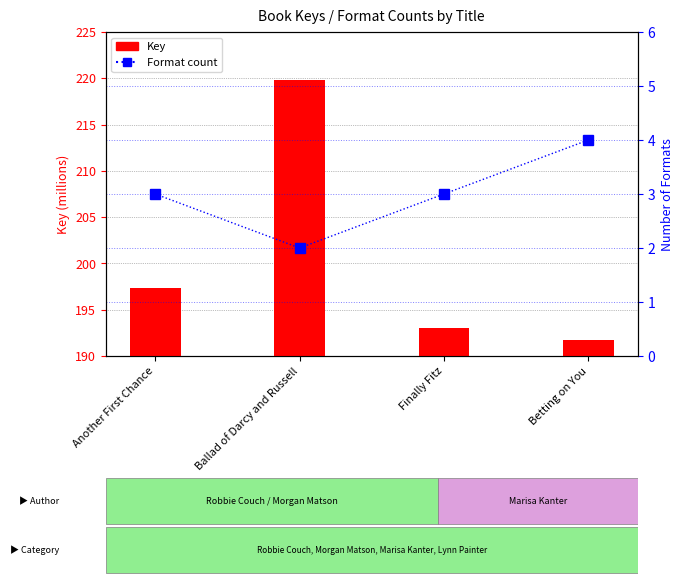

Reading left to right, transcribe all the data shown in this chart.

Key: Another First Chance=7369015	Ballad of Darcy and Russell=29819860	Finally Fitz=3065226	Betting on You=1686640
Format count: Another First Chance=3	Ballad of Darcy and Russell=2	Finally Fitz=3	Betting on You=4